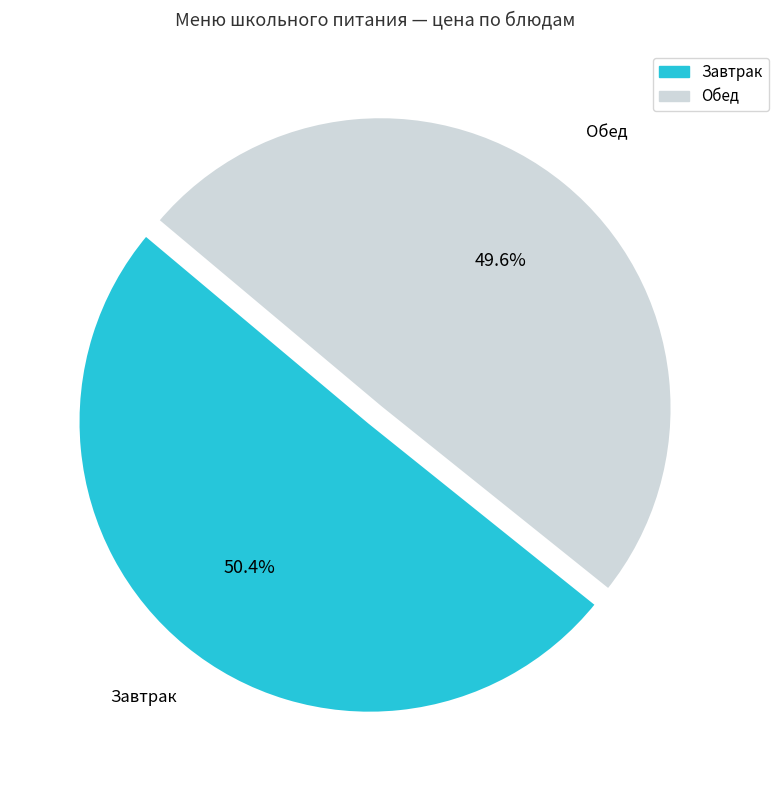

Is there a majority slice in this chart?

Yes